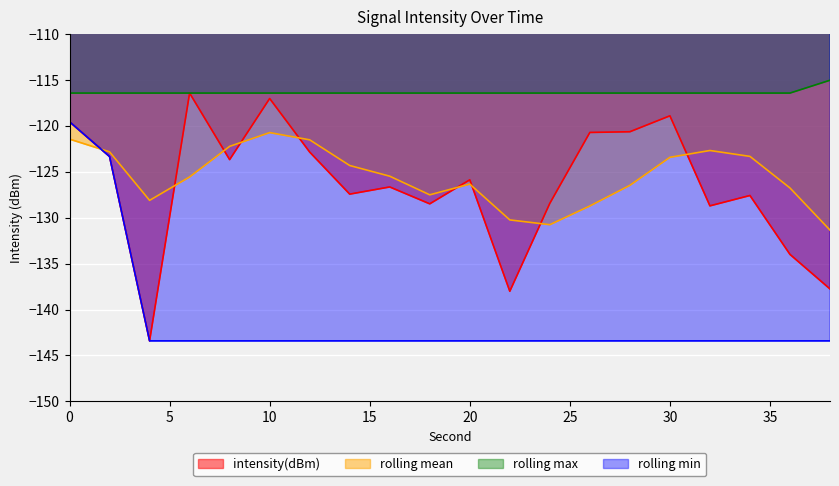

What are all the series names shown in the legend?

intensity(dBm), rolling mean, rolling max, rolling min